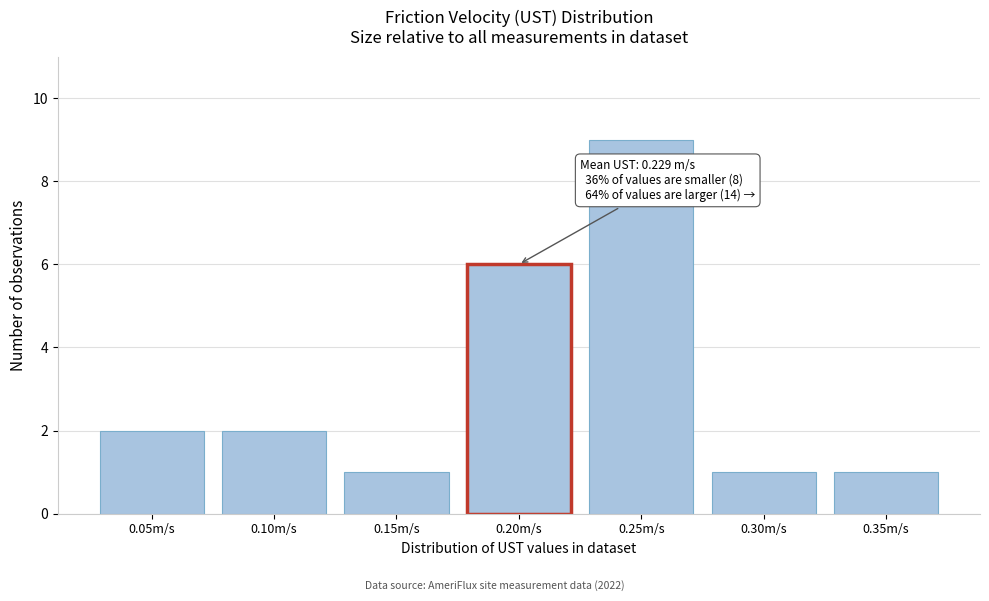

Reading right to left, transcribe all the data shown in this chart.

1	1	9	6	1	2	2